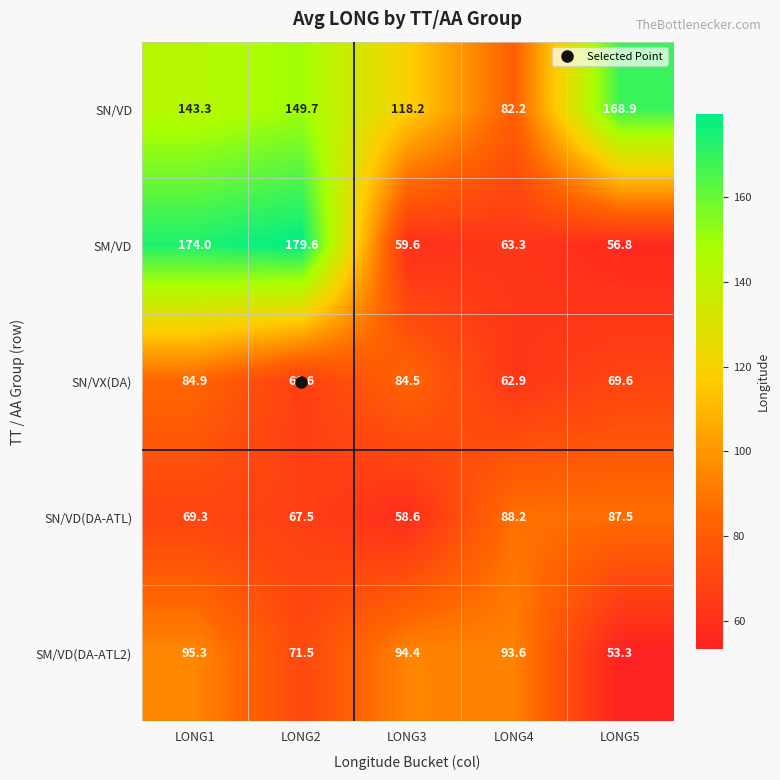

Rank the series by their maximum value, from highest to lowest.

SM/VD, SN/VD, SM/VD(DA-ATL2), SN/VD(DA-ATL), SN/VX(DA)